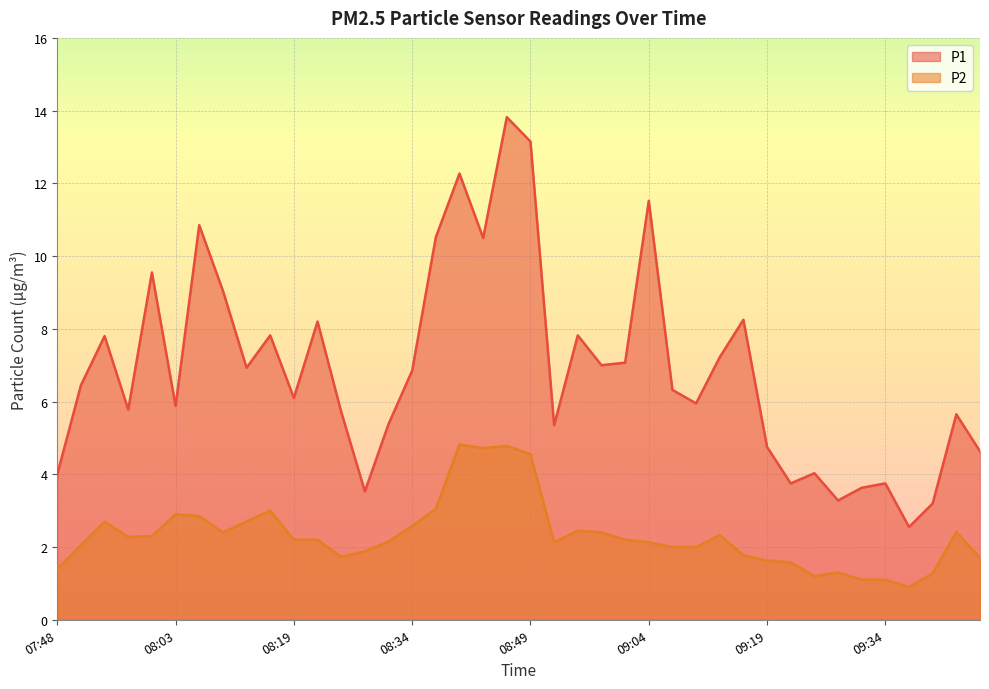

At which category does P1 reach its first local valley?

07:57